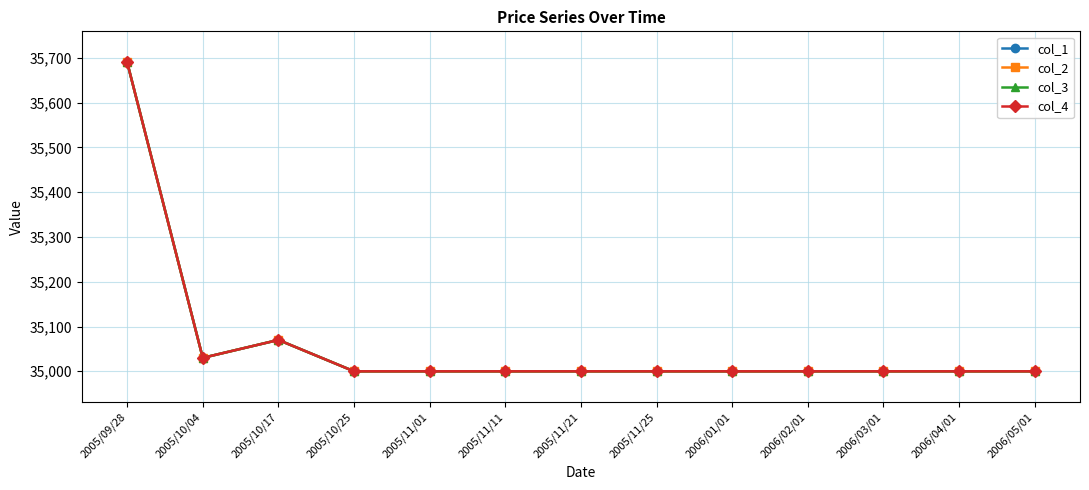

Between 2005/10/25 and 2005/11/21, which is larger?

2005/10/25